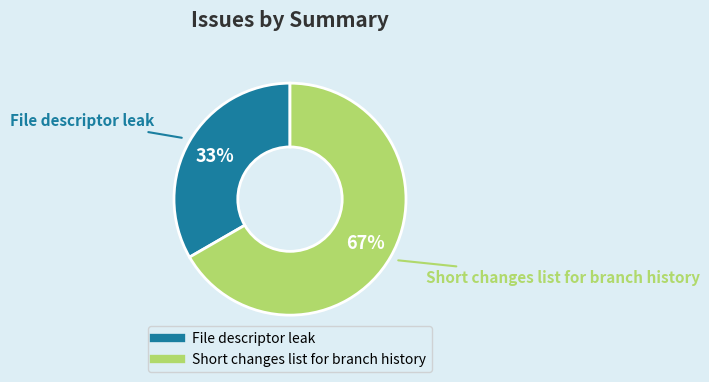

Approximately how many times larger is the value at File descriptor leak compared to Short changes list for branch history?

0.5